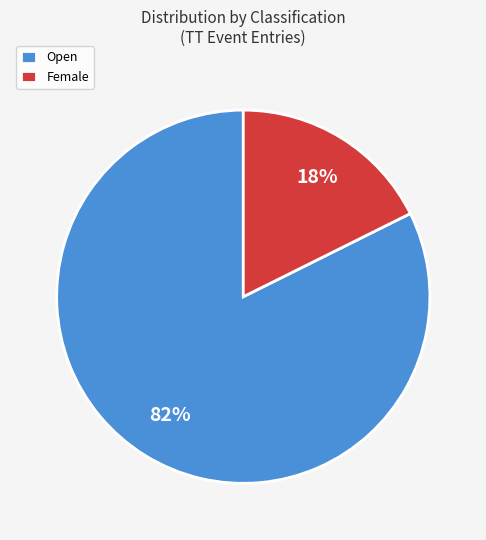

To the nearest percent, what is the average slice percentage?

50%